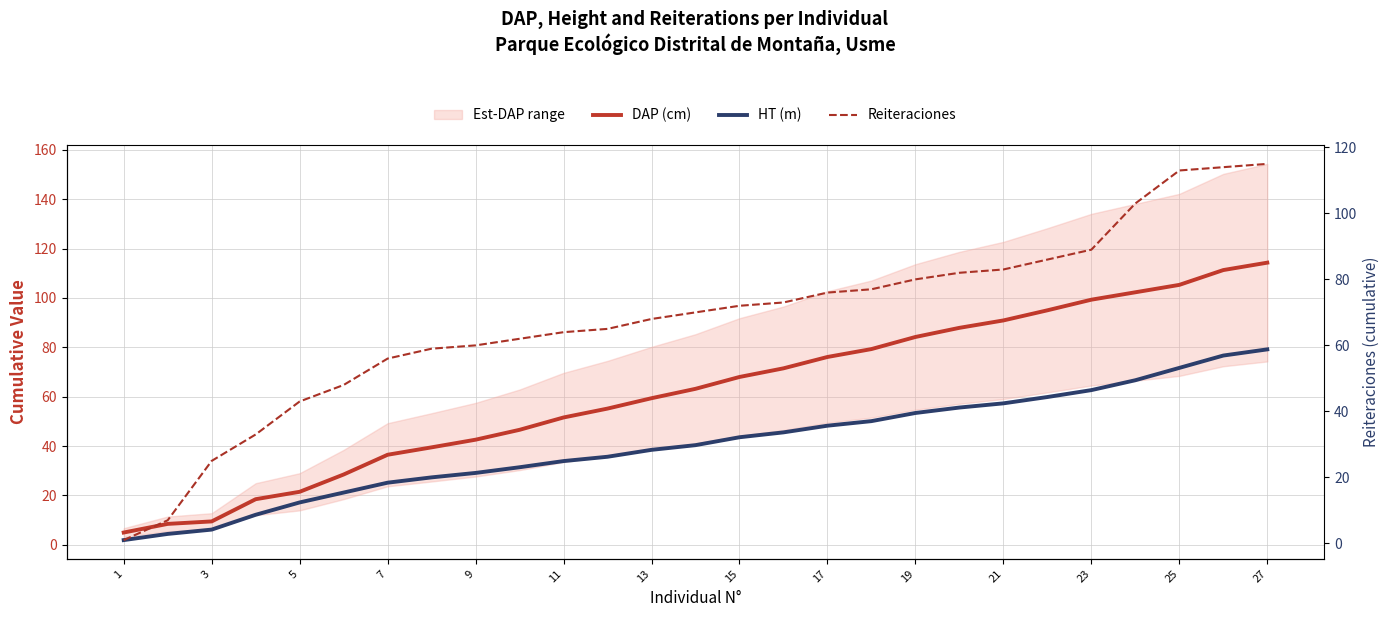

Which has a higher value, 23 or 27?

27